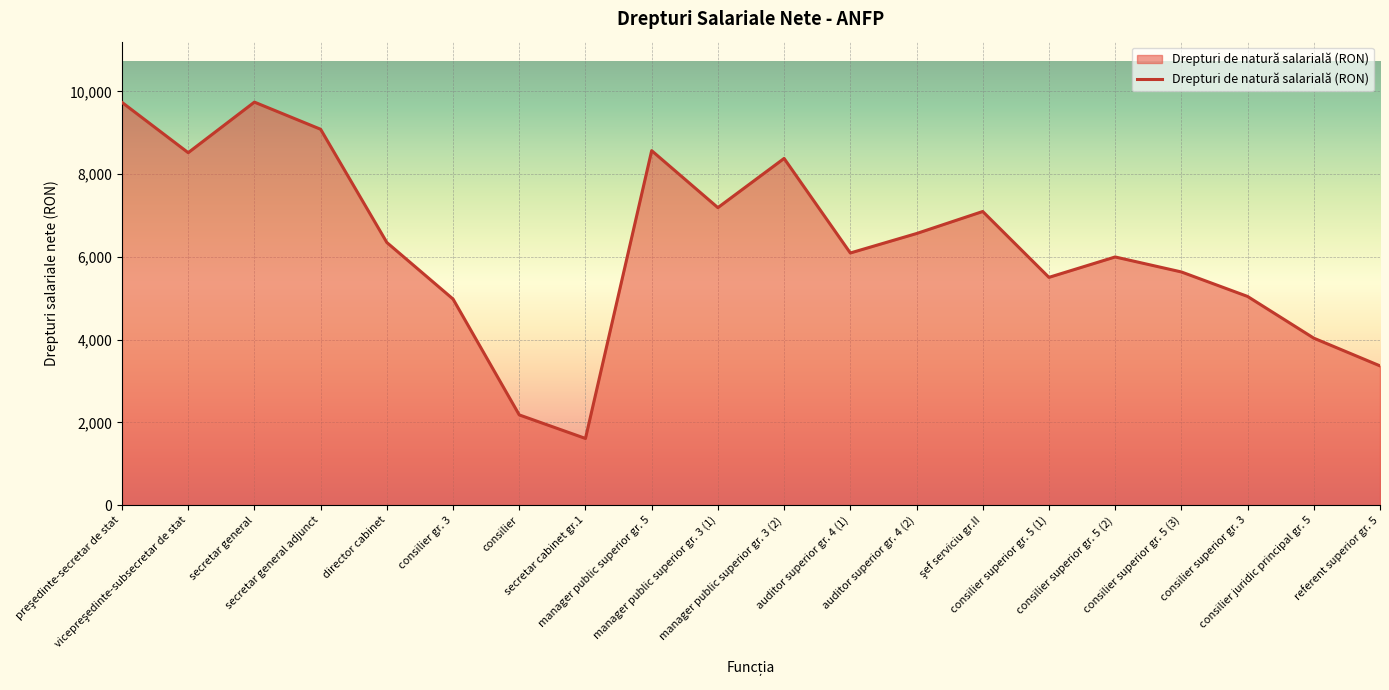

How many lines are shown in the chart?

1